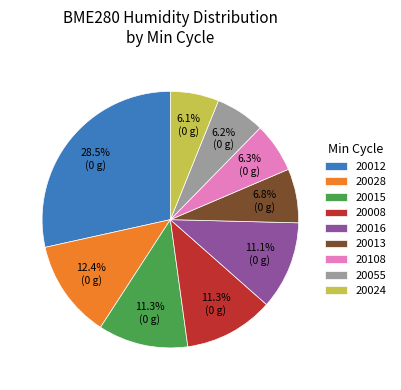

To the nearest percent, what is the combined percentage of 20016 and 20012?

40%